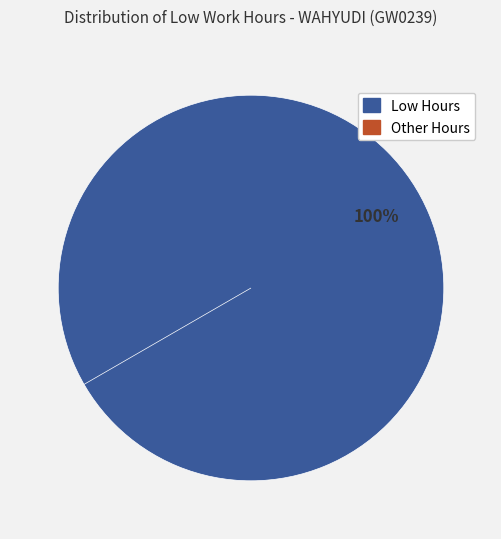

Is 12 the majority of the pie?

No